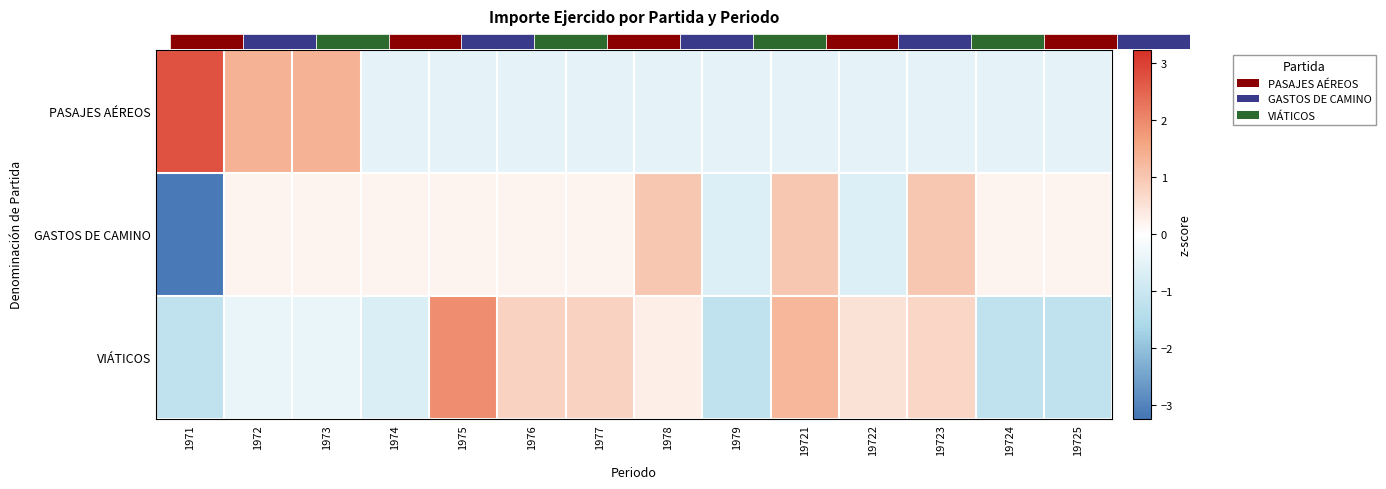

Reading right to left, transcribe all the data shown in this chart.

PASAJES AÉREOS: 19725=-0.5	19724=-0.5	19723=-0.5	19722=-0.5	19721=-0.5	1979=-0.5	1978=-0.5	1977=-0.5	1976=-0.5	1975=-0.5	1974=-0.5	1973=1.4	1972=1.4	1971=2.7
GASTOS DE CAMINO: 19725=0.2	19724=0.2	19723=1.0	19722=-0.7	19721=1.0	1979=-0.7	1978=1.0	1977=0.2	1976=0.2	1975=0.2	1974=0.2	1973=0.2	1972=0.2	1971=-3.1
VIÁTICOS: 19725=-1.2	19724=-1.2	19723=0.7	19722=0.5	19721=1.3	1979=-1.2	1978=0.3	1977=0.8	1976=0.8	1975=1.9	1974=-0.7	1973=-0.4	1972=-0.4	1971=-1.2